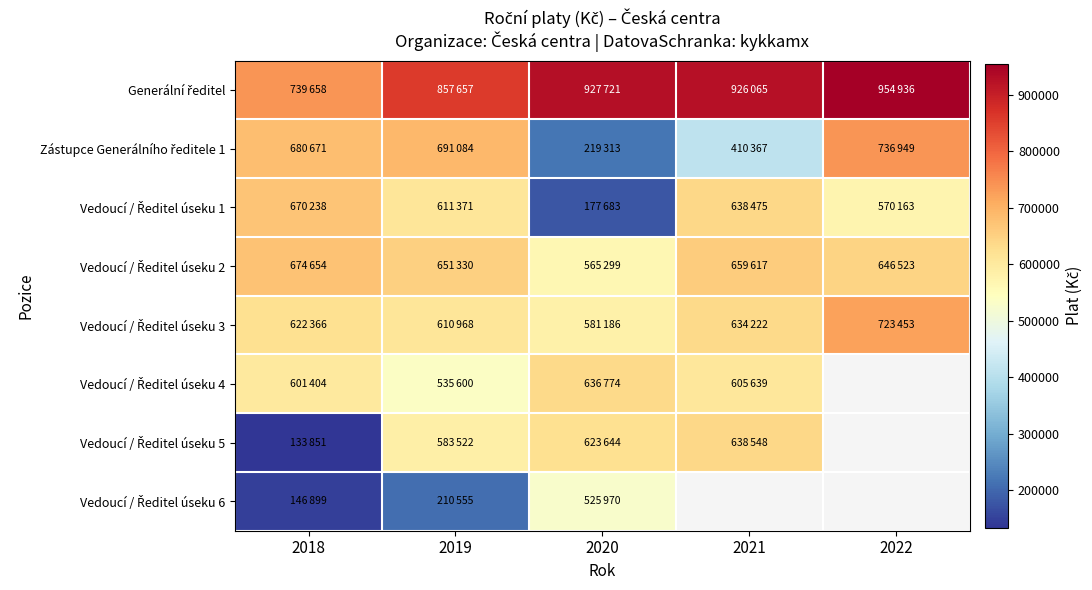

Where does the Zástupce Generálního ředitele 1 series first go above 680671?

2019